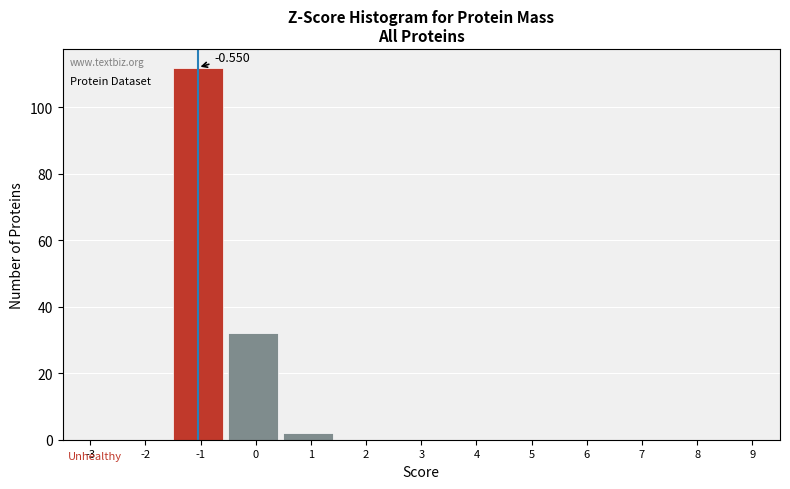

Are the bars horizontal?

No